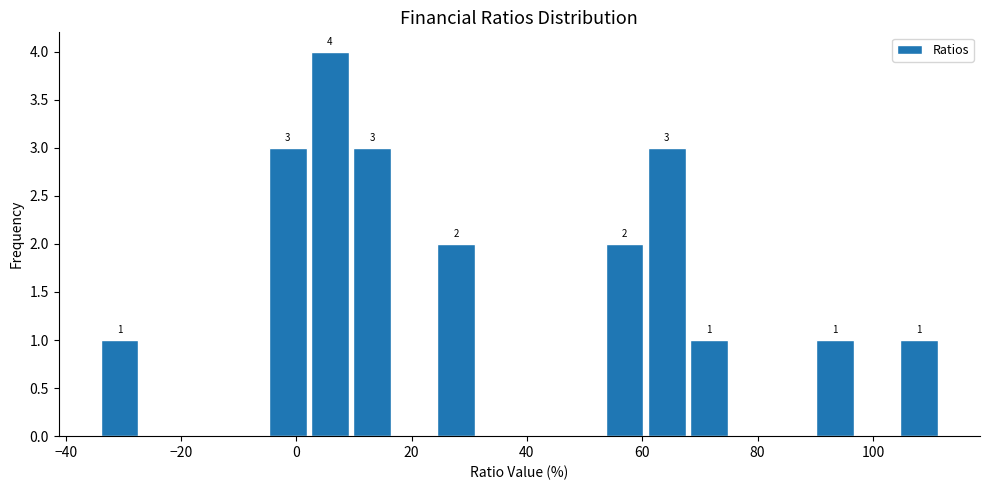

Around what value on the x-axis is the tallest bar? Give the approximate position of its centre, as read against the axis.

6